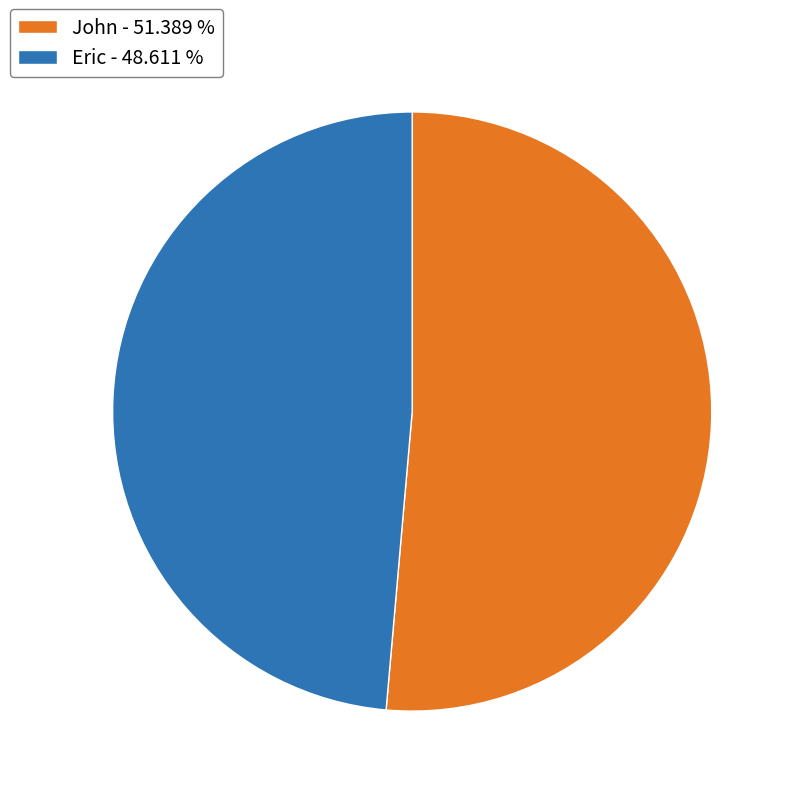

Is the sum of Eric - 48.611 % and John - 51.389 % greater than half?

Yes